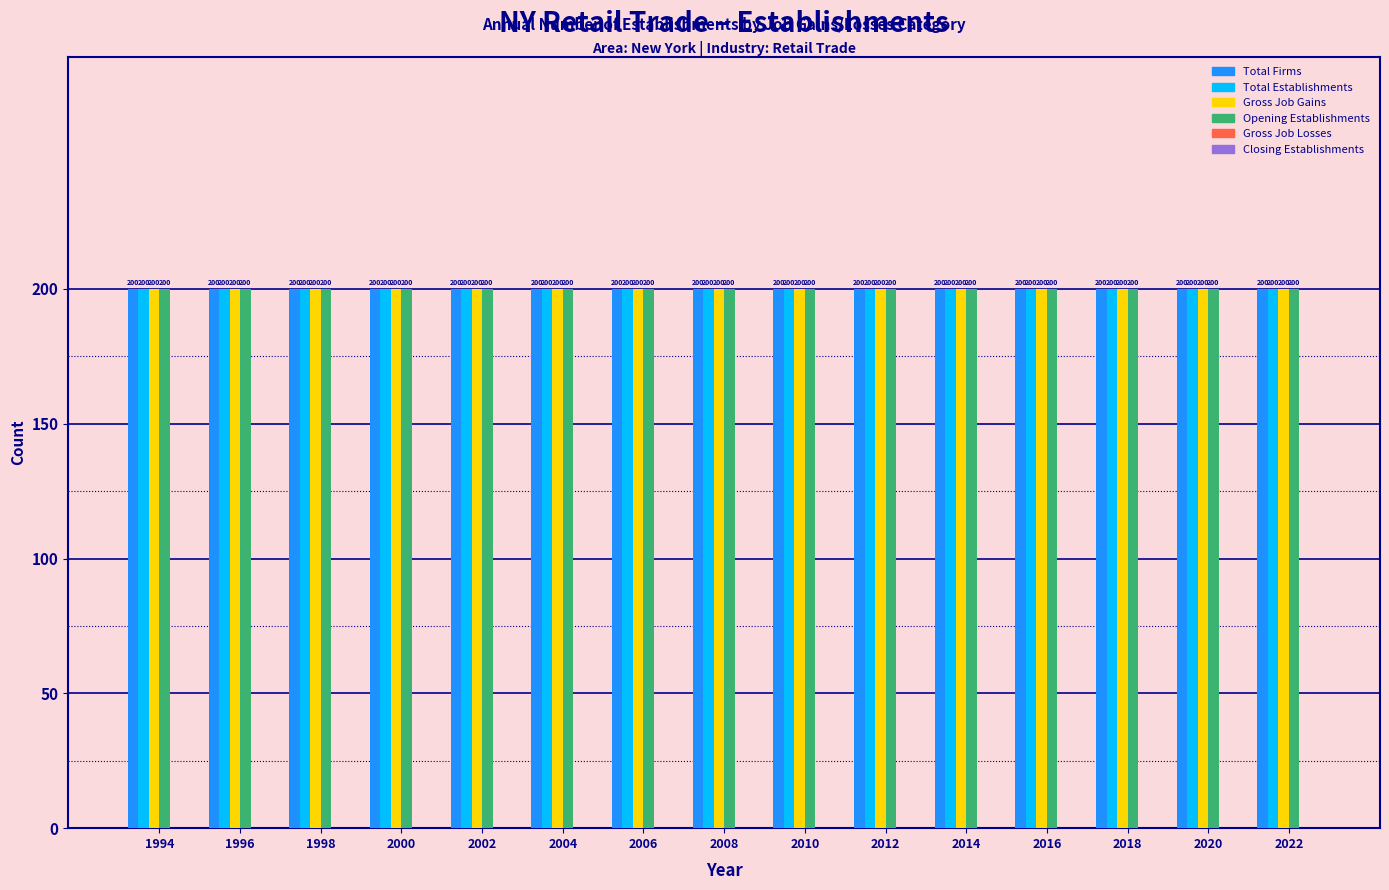

Reading right to left, extract all data points from this chart.

Total Firms: 2022=200	2020=200	2018=200	2016=200	2014=200	2012=200	2010=200	2008=200	2006=200	2004=200	2002=200	2000=200	1998=200	1996=200	1994=200
Total Establishments: 2022=200	2020=200	2018=200	2016=200	2014=200	2012=200	2010=200	2008=200	2006=200	2004=200	2002=200	2000=200	1998=200	1996=200	1994=200
Gross Job Gains: 2022=200	2020=200	2018=200	2016=200	2014=200	2012=200	2010=200	2008=200	2006=200	2004=200	2002=200	2000=200	1998=200	1996=200	1994=200
Opening Establishments: 2022=200	2020=200	2018=200	2016=200	2014=200	2012=200	2010=200	2008=200	2006=200	2004=200	2002=200	2000=200	1998=200	1996=200	1994=200
Gross Job Losses: 2022=0	2020=0	2018=0	2016=0	2014=0	2012=0	2010=0	2008=0	2006=0	2004=0	2002=0	2000=0	1998=0	1996=0	1994=0
Closing Establishments: 2022=0	2020=0	2018=0	2016=0	2014=0	2012=0	2010=0	2008=0	2006=0	2004=0	2002=0	2000=0	1998=0	1996=0	1994=0